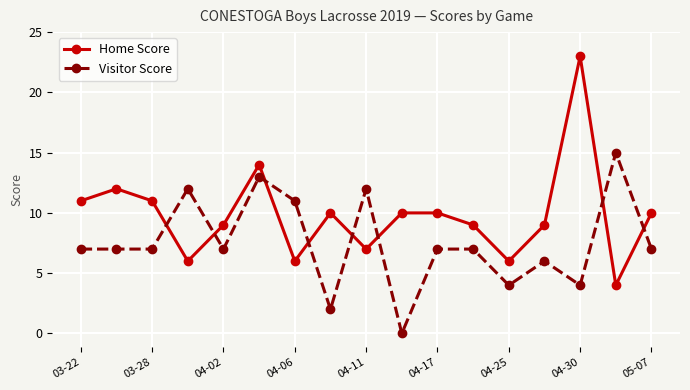

Rank the series by their average value, from lowest to highest.

Visitor Score, Home Score